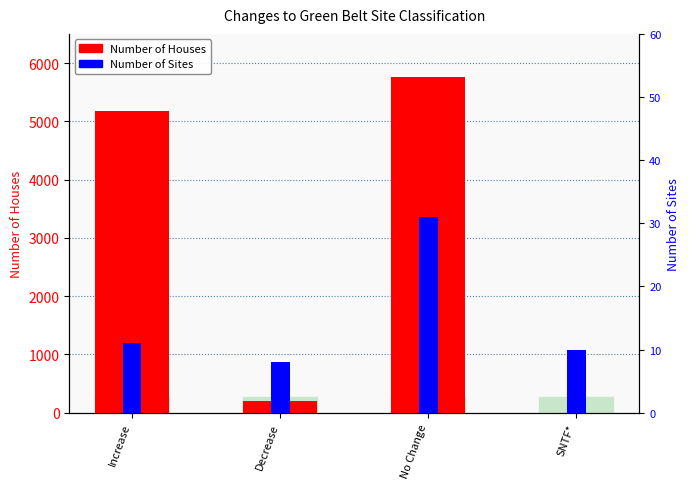

What is the difference between the Number of Houses values at SNTF* and No Change?

5759